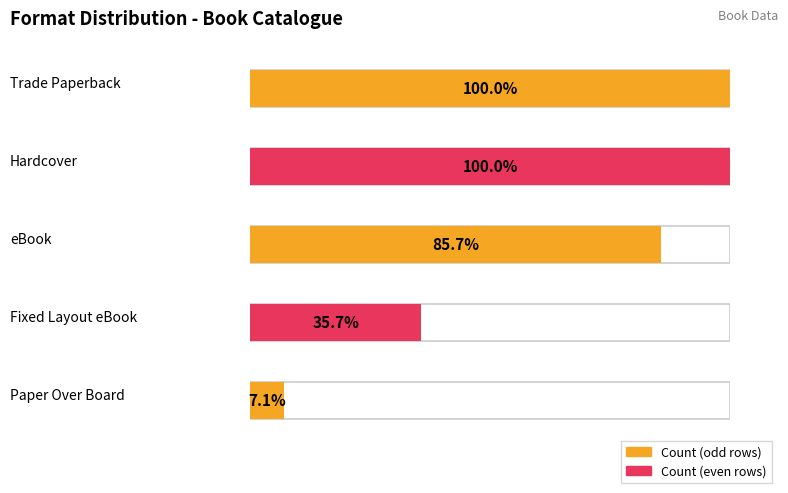

Reading left to right, extract all data points from this chart.

14	14	12	5	1